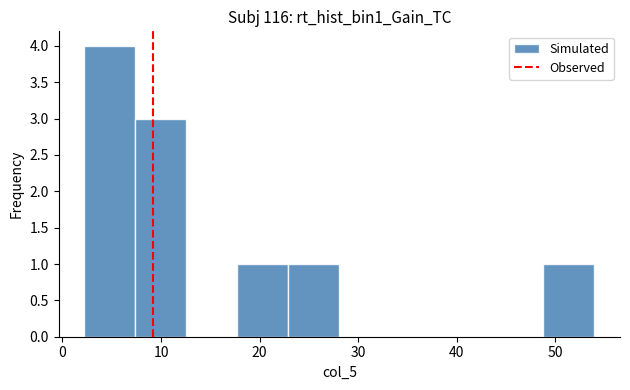

Reading left to right, list every bar in this chart as the range it spans on the x-axis followed by its height. Neither the bar edges nor the heights are printed on the chart, so give them approximately, as read against the axes.

2 to 7: 4
7 to 13: 3
13 to 18: 0
18 to 23: 1
23 to 28: 1
28 to 33: 0
33 to 38: 0
38 to 44: 0
44 to 49: 0
49 to 54: 1